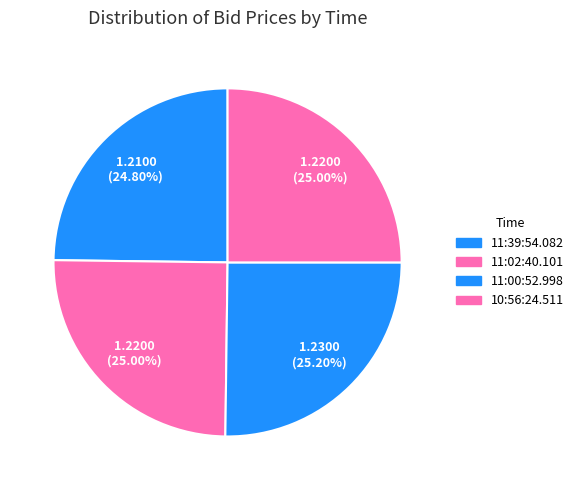

Do 11:02:40.101 and 10:56:24.511 together represent more than half of the pie?

No